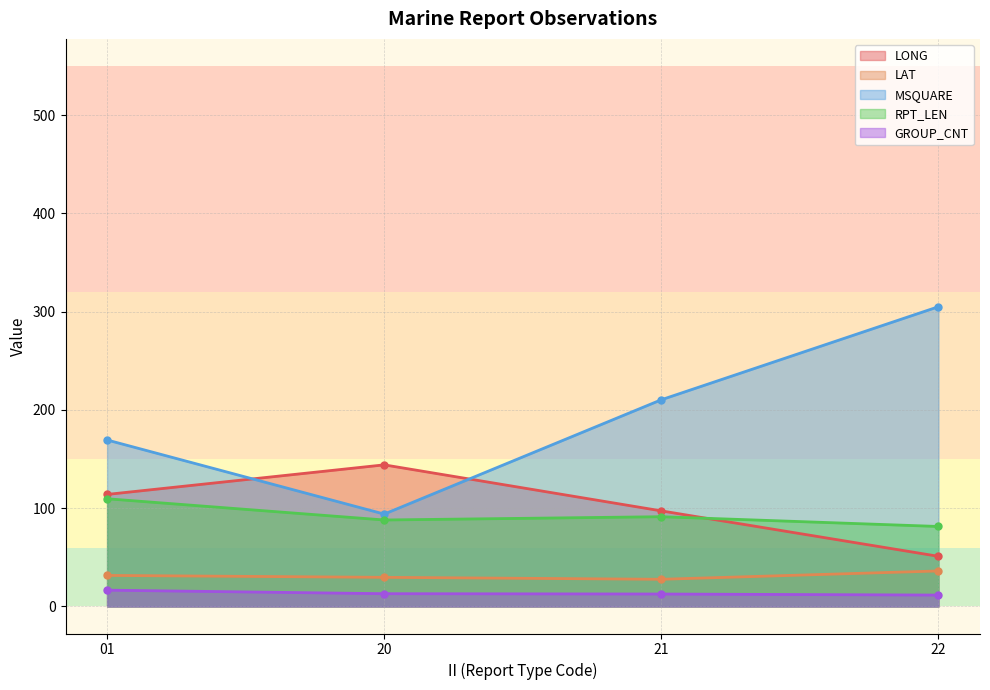

At which label does RPT_LEN reach its peak?

01